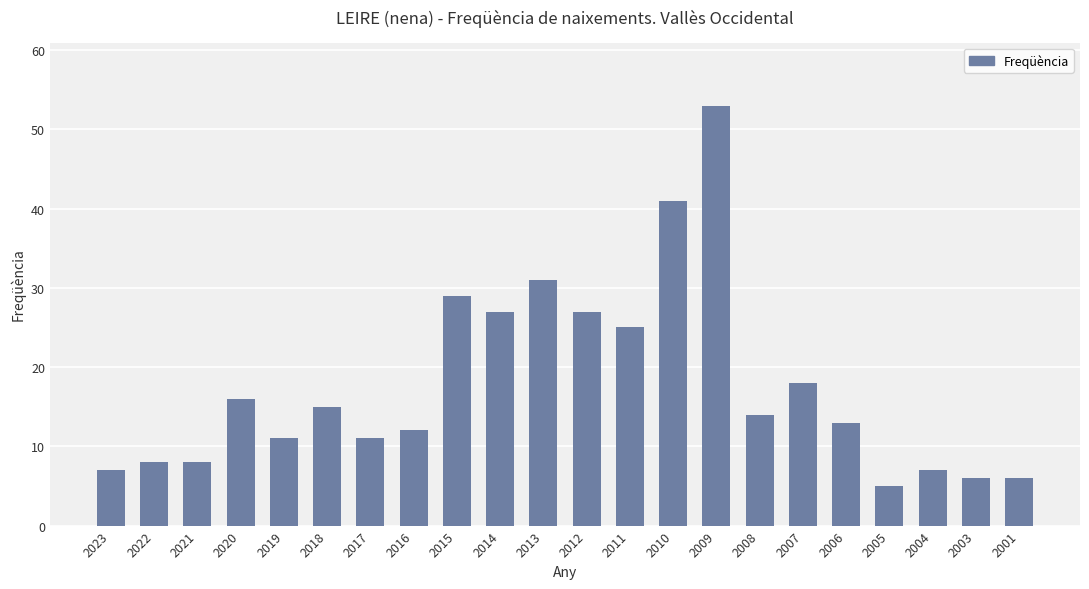

What is the maximum value shown in the chart?

53